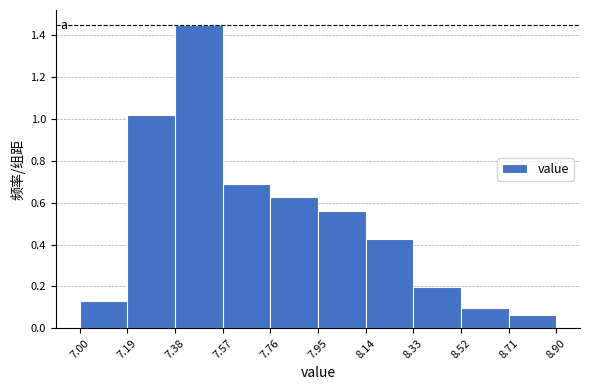

Reading left to right, list every bar in this chart as the range it spans on the x-axis followed by its height. The values are not printed on the chart, so give them approximately, as read against the axis.

7.00 to 7.19: 0.14
7.19 to 7.38: 1.02
7.38 to 7.57: 1.44
7.57 to 7.76: 0.70
7.76 to 7.95: 0.62
7.95 to 8.14: 0.56
8.14 to 8.33: 0.42
8.33 to 8.52: 0.20
8.52 to 8.71: 0.10
8.71 to 8.90: 0.06